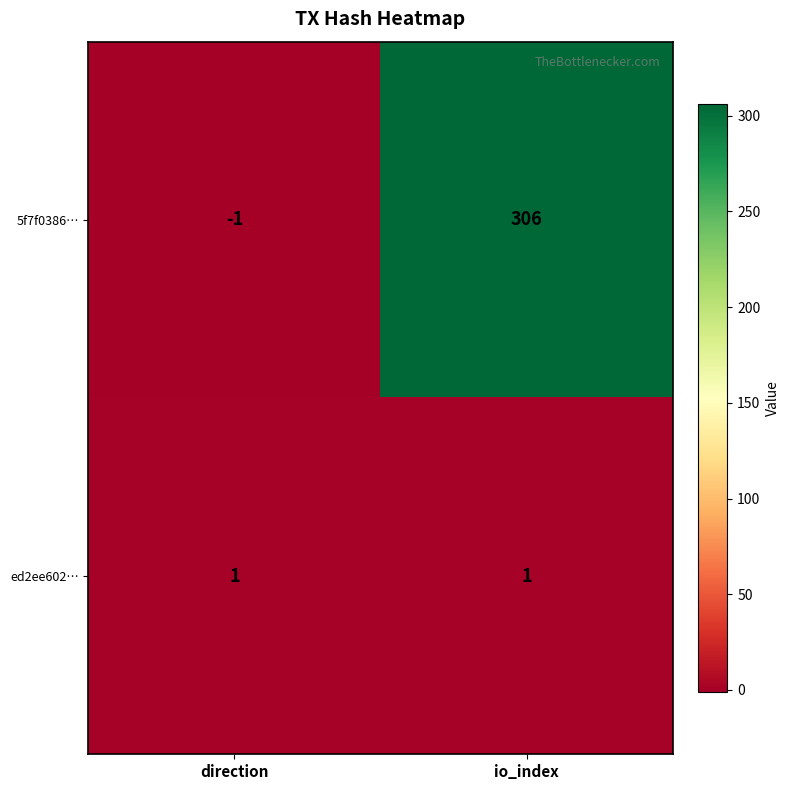

List the series in order of their overall mean, highest first.

5f7f0386…, ed2ee602…